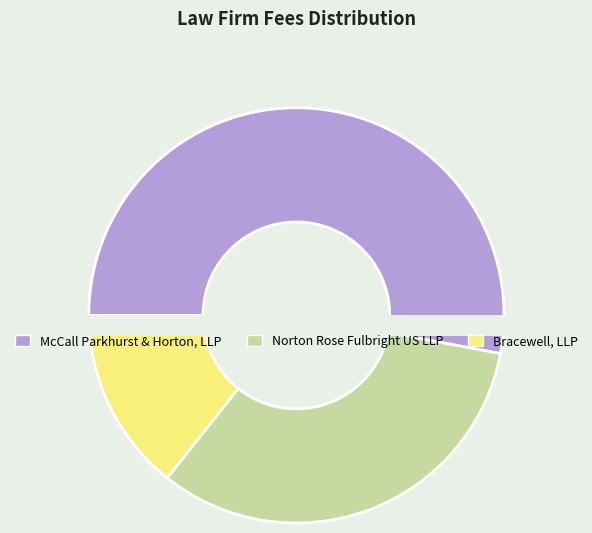

Which category has the smallest portion of the pie?

Bracewell, LLP